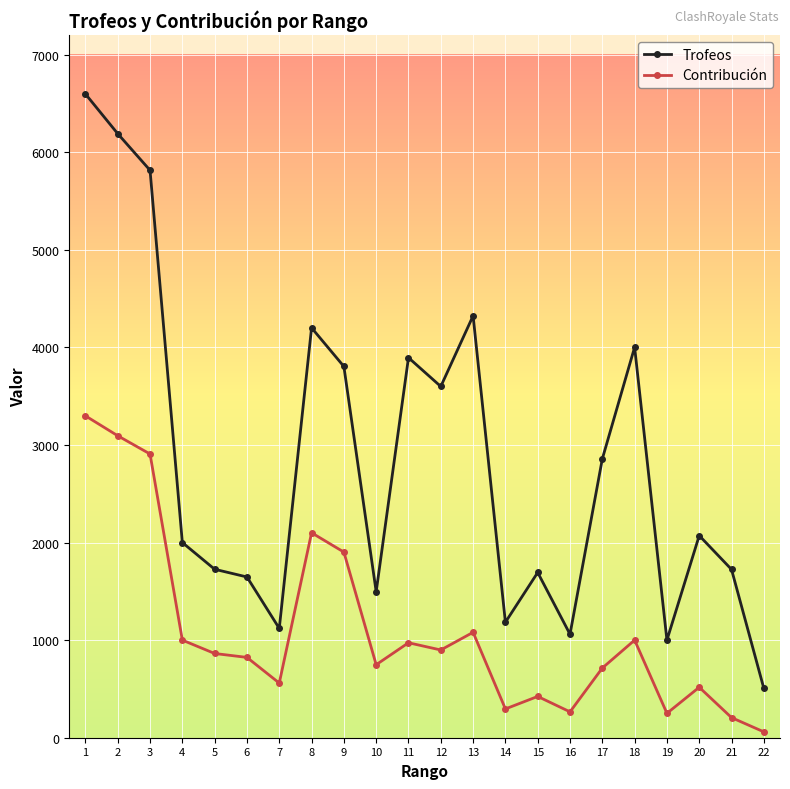

What is the difference between the Trofeos values at 16 and 21?

664